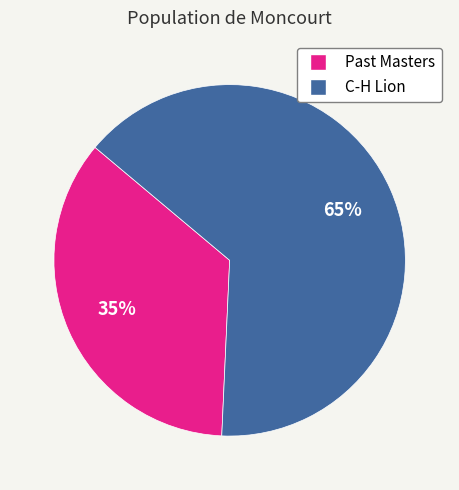

Is there any slice that represents more than half of the pie?

Yes